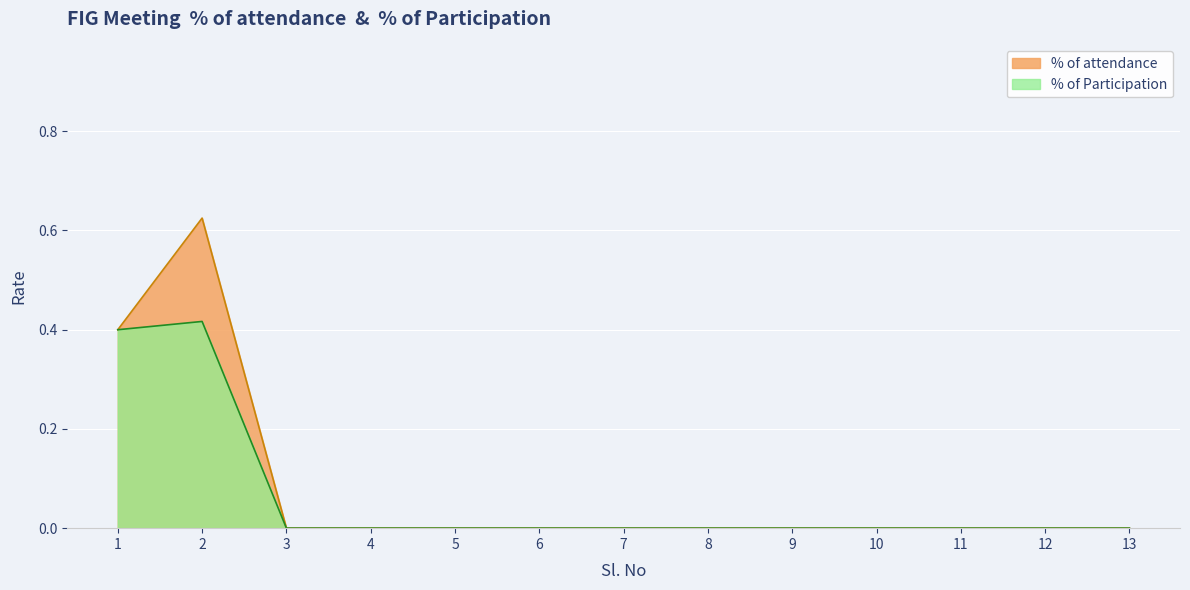

At which category does the chart reach its minimum across all series?

3